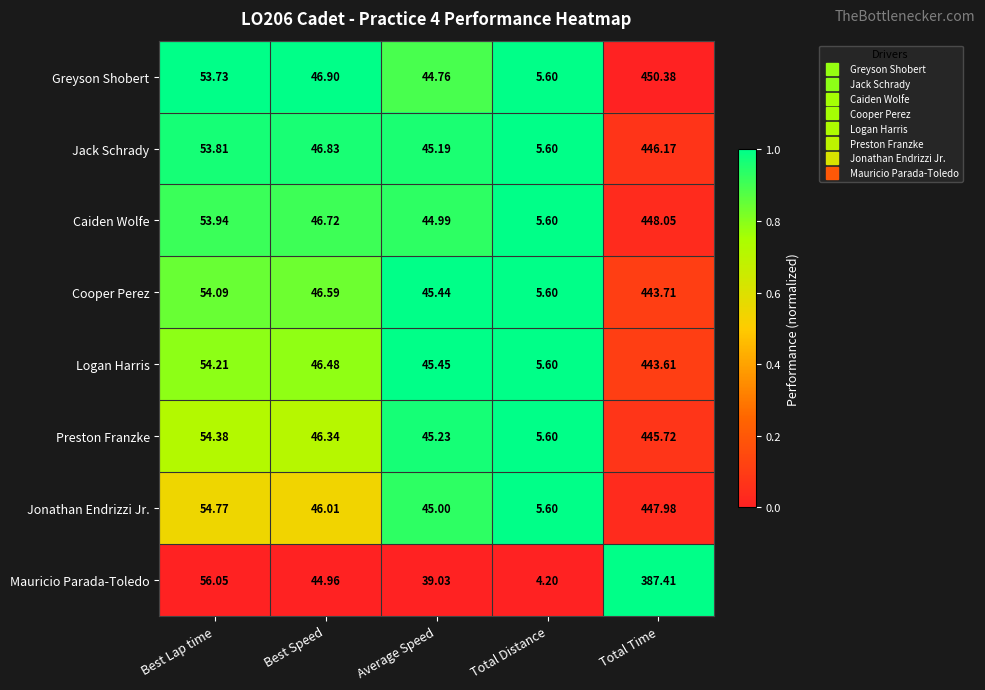

Which category has the lowest value in the Preston Franzke series?

Total Distance